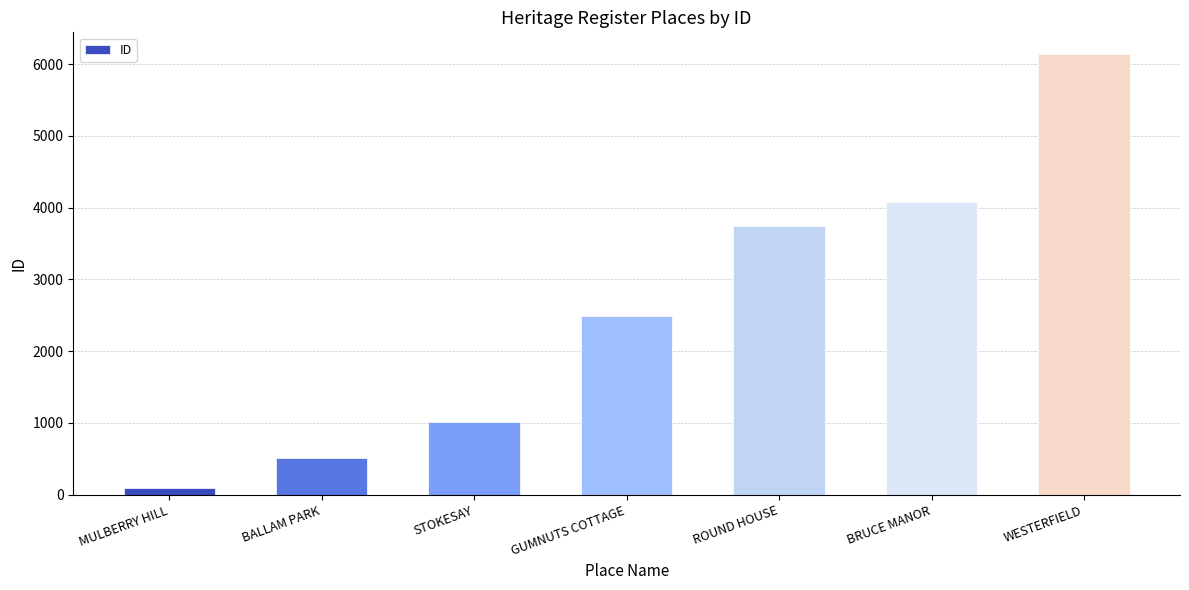

Read the value at STOKESAY, to the nearest 100.

1000